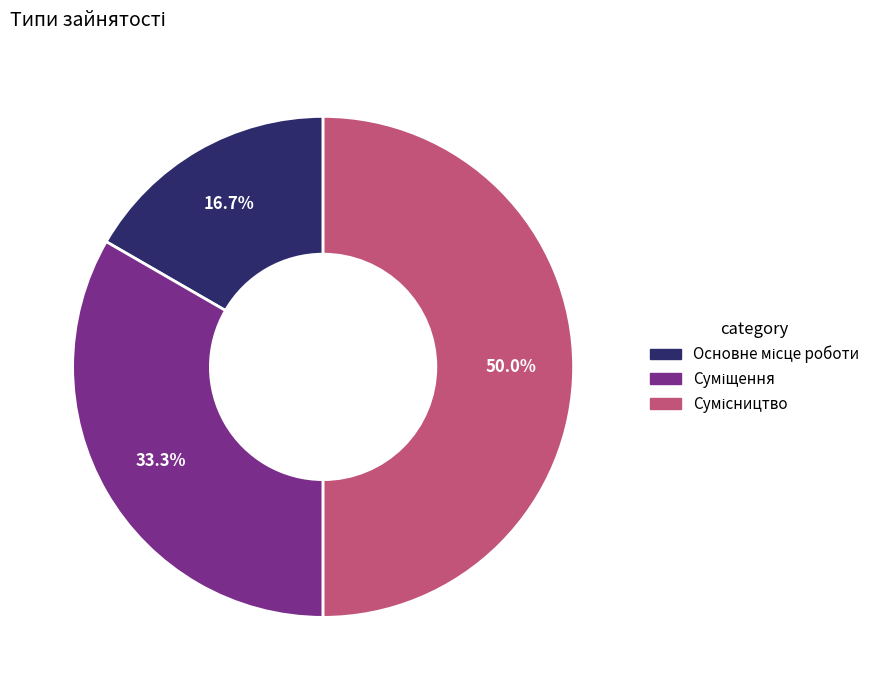

Which slice is the largest?

Сумісництво